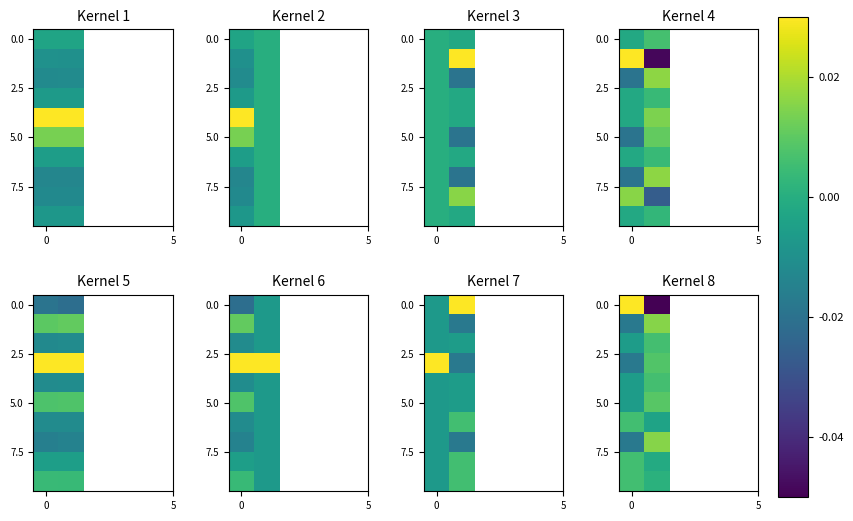

At how many categories does at least one series exceed 0?

2